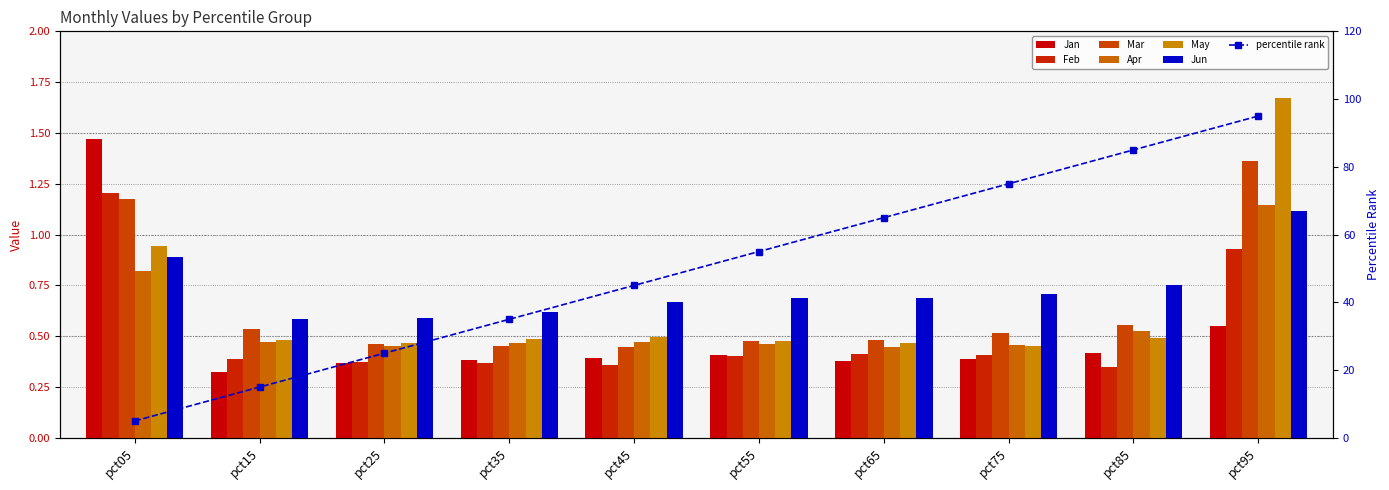

What is the value of the May bar at the 2nd from the left?

0.5